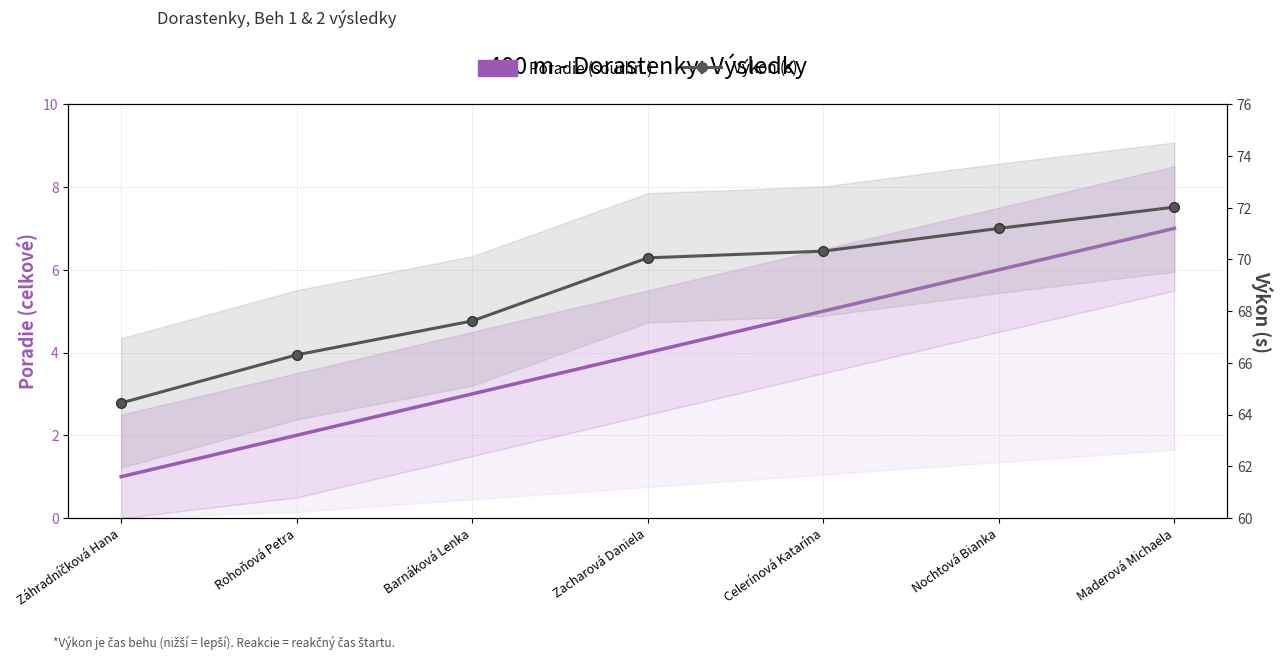

True or false: Poradie (sourhn.) and Výkon (s) cross at least once.

False